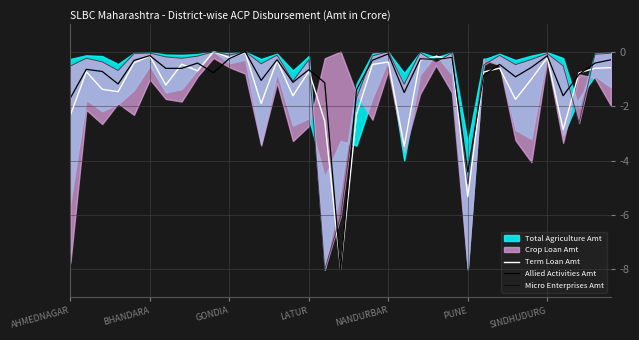

The Allied Activities Amt series shows -0.1 at BHANDARA. True or false?

False